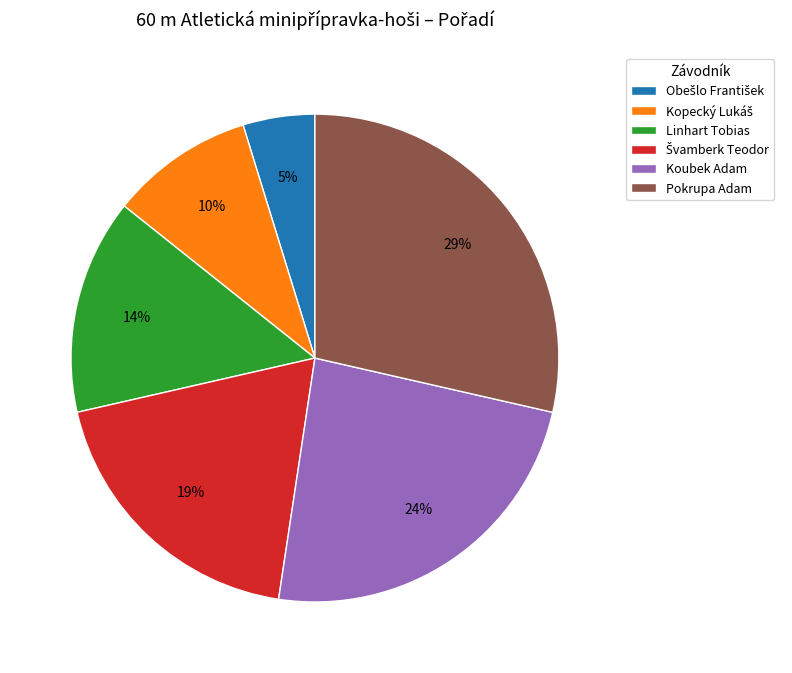

What is the largest slice in the pie chart?

Pokrupa Adam